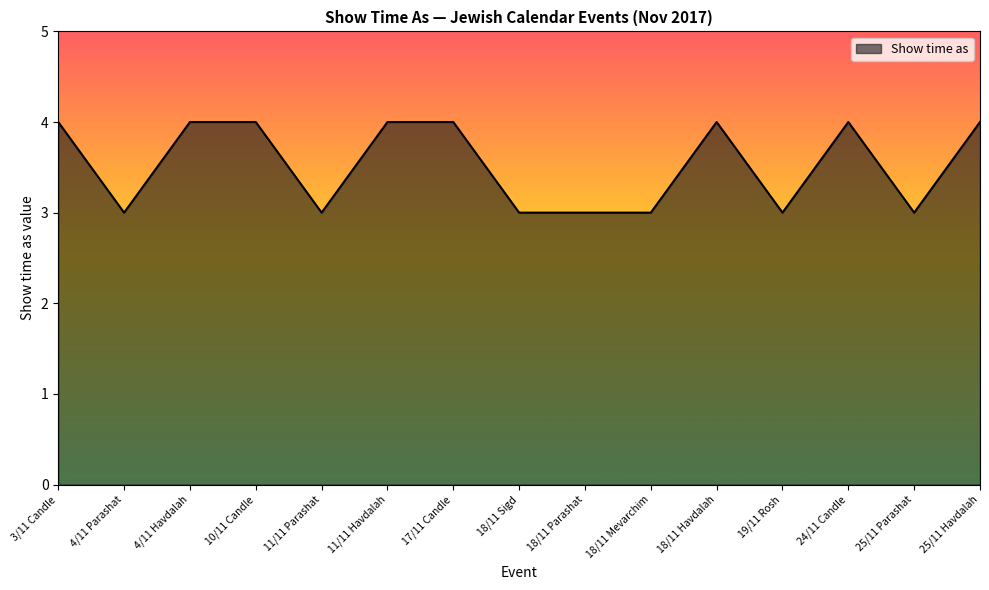

Approximately how many times larger is the value at 25/11 Havdalah compared to 10/11 Candle?

1.0